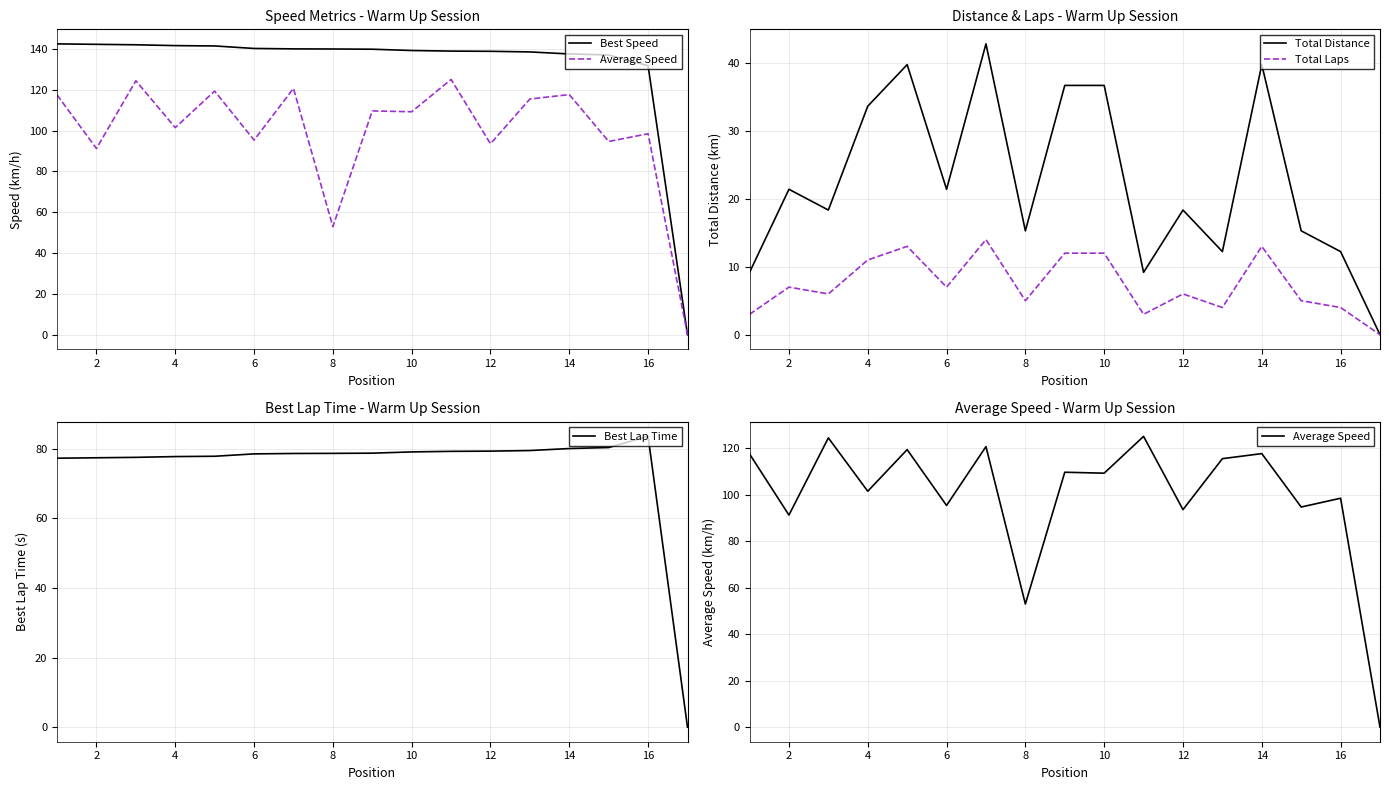

The Total Distance series shows 18.3 at 12. True or false?

True